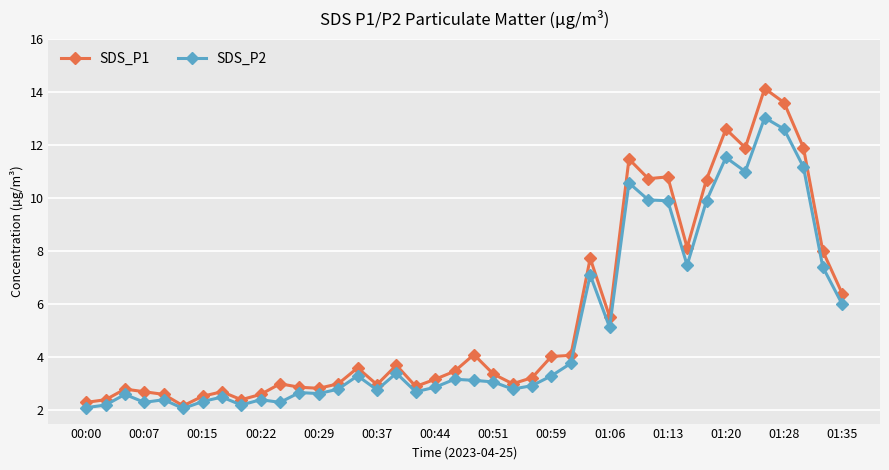

List the series in order of their peak value, lowest first.

SDS_P2, SDS_P1